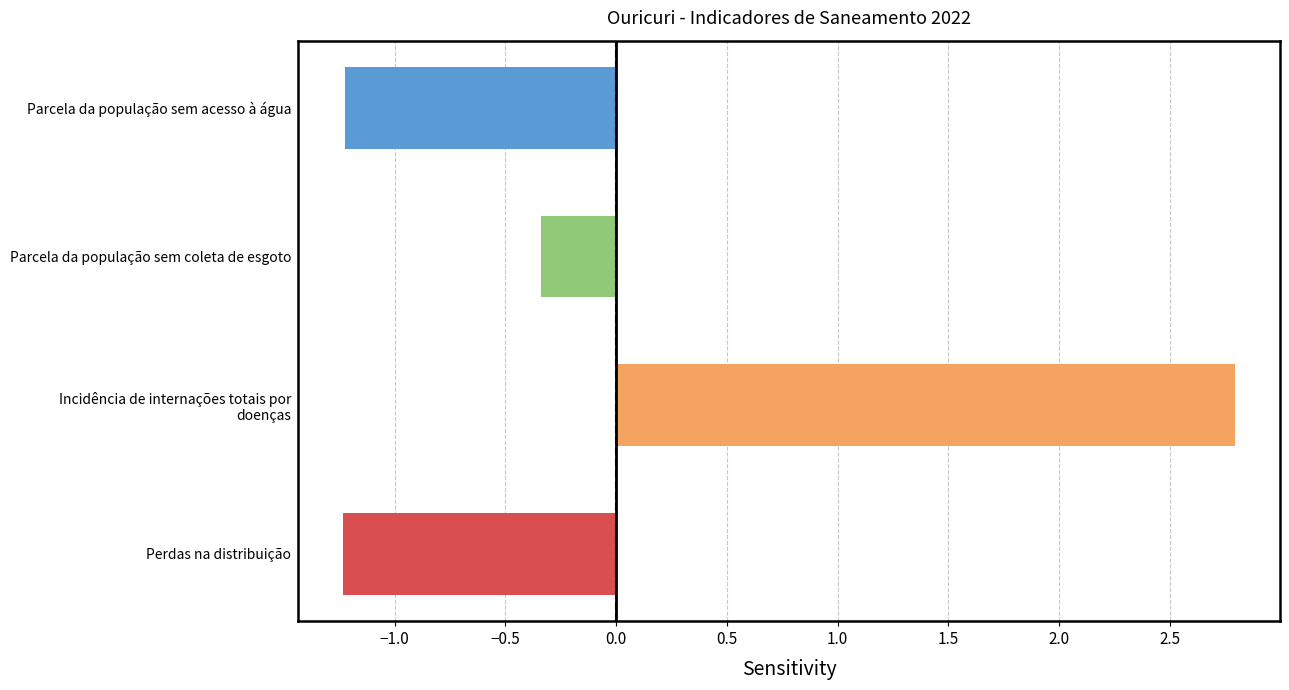

Are the bars horizontal?

Yes